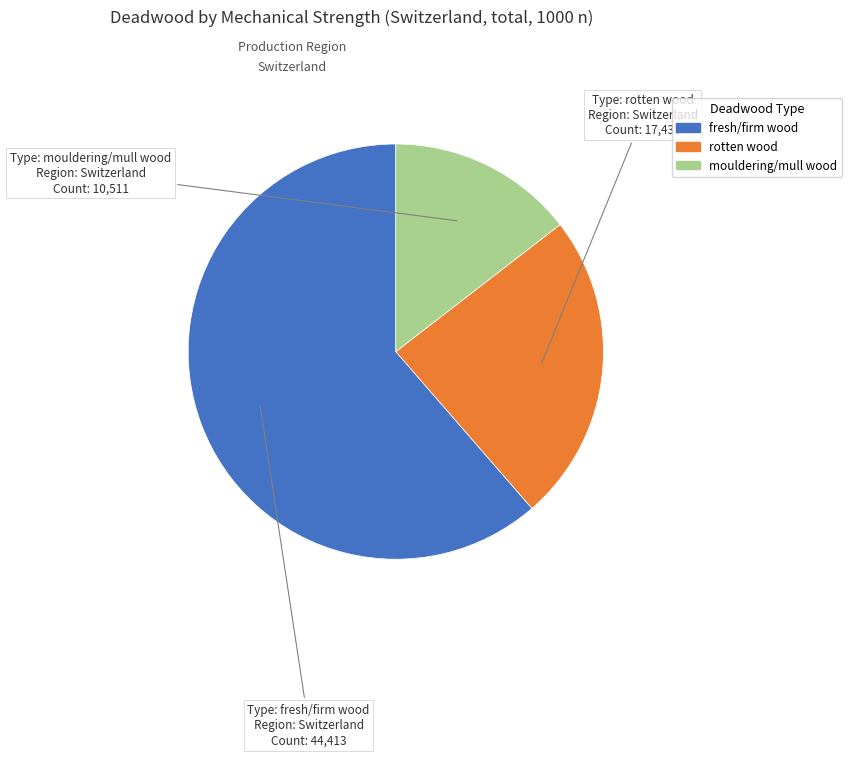

What is the smallest slice in the pie chart?

mouldering/mull wood